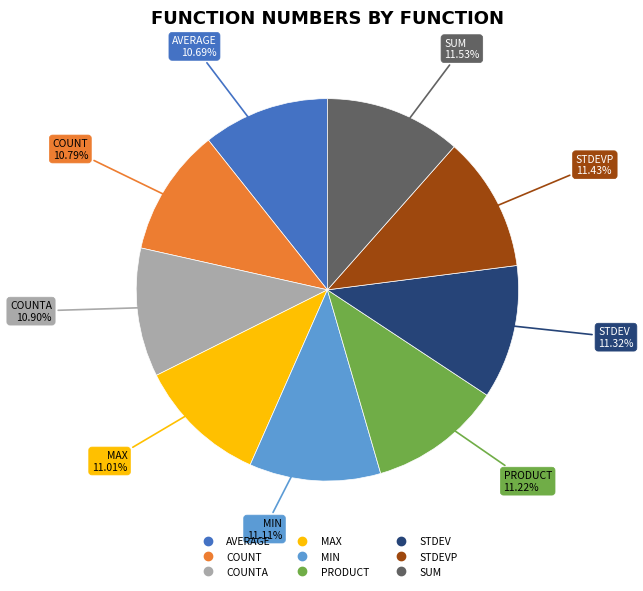

Does any single category account for the majority?

No